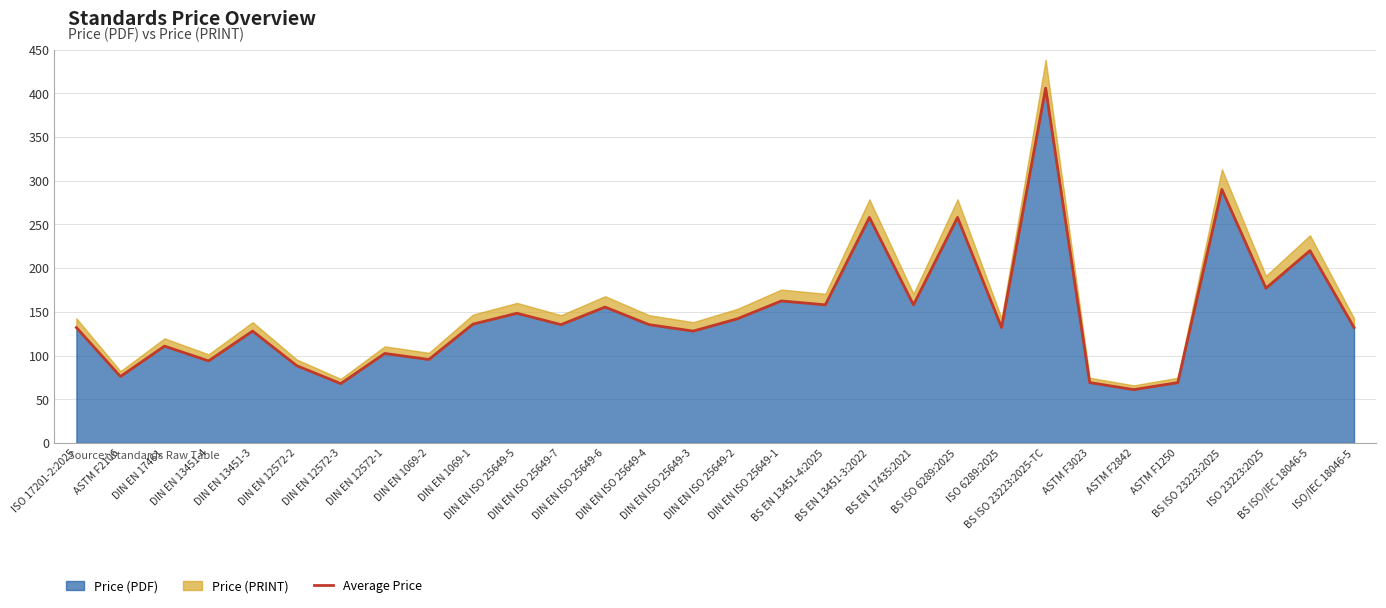

The chart shows a value of 80.2 at DIN EN ISO 25649-7. True or false?

False